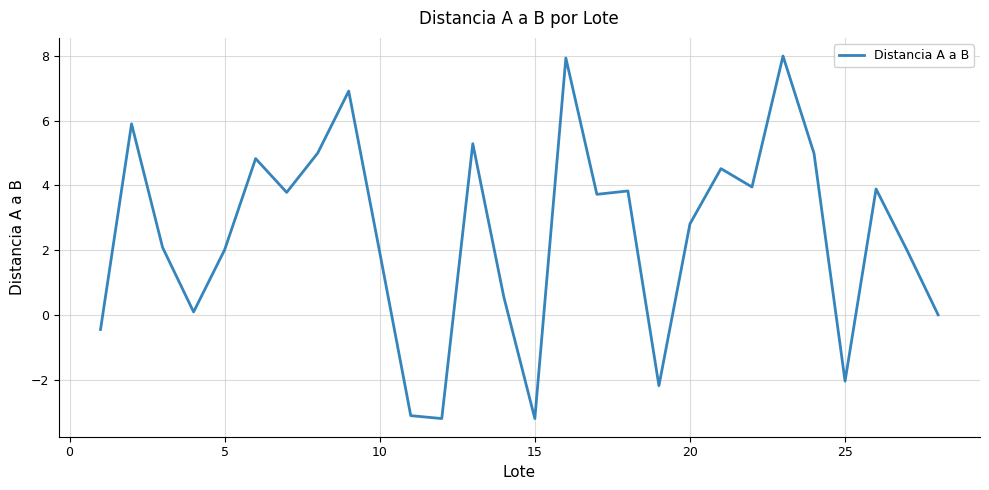

What is the minimum value shown in the chart?

-3.2